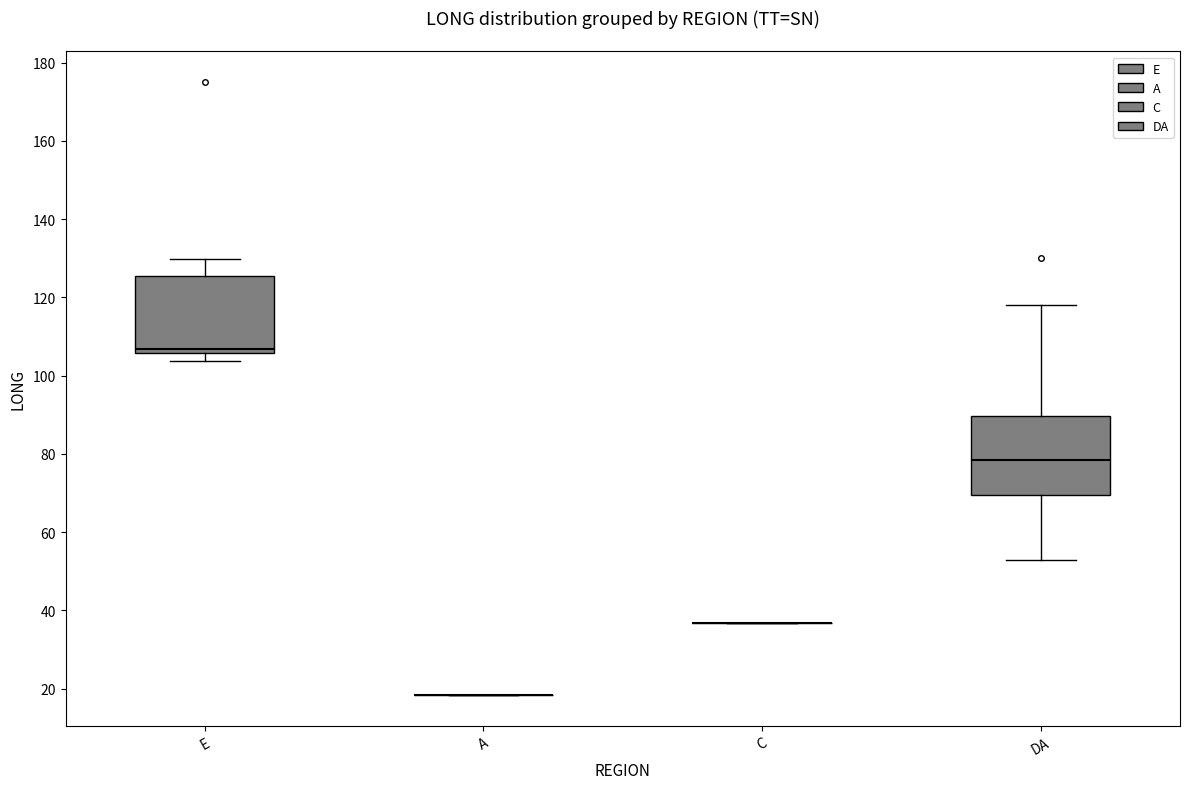

Reading left to right, transcribe this box plot: for each box, give where its median line is, the range the box spans, and where its two whiskers end, as read against the y-axis. The values are not printed on the chart, so give them approximately, as read against the axis.

E: median 106 (just above the box's lower edge), box 106 to 126, whiskers 104 to 130
A: box collapsed to a line at 18, whiskers 18 to 18
C: box collapsed to a line at 36, whiskers 36 to 36
DA: median 78, box 70 to 90, whiskers 54 to 118